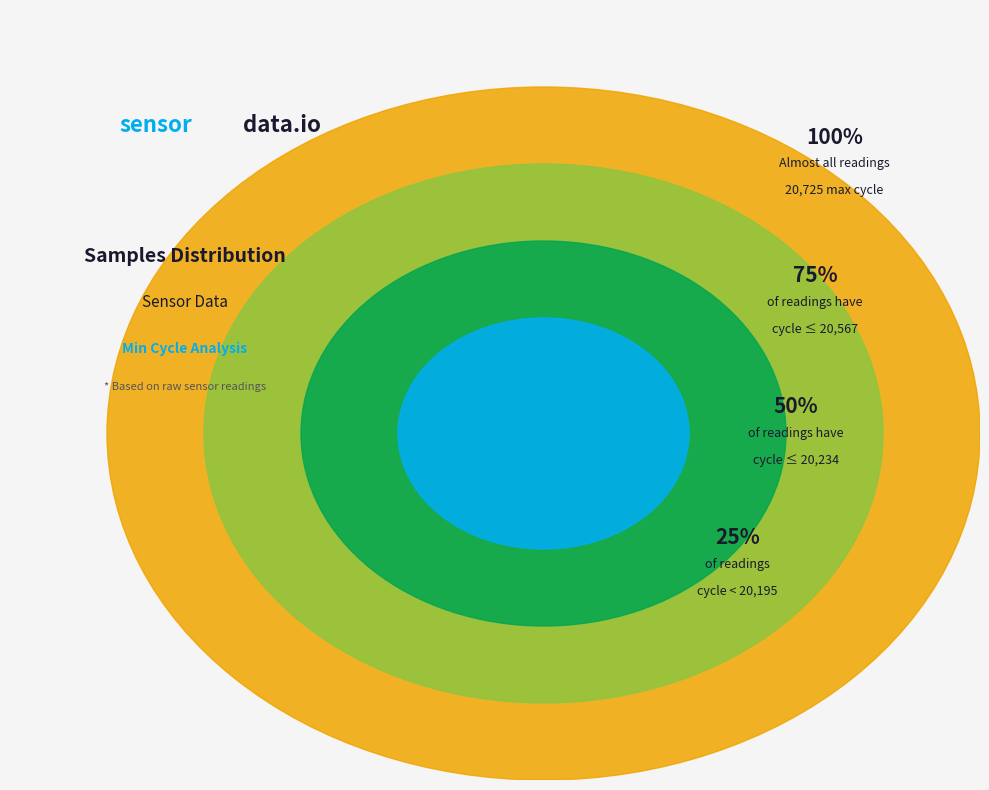

Combined, what portion of the pie is 28/20725 and 28/20567?

16.7%